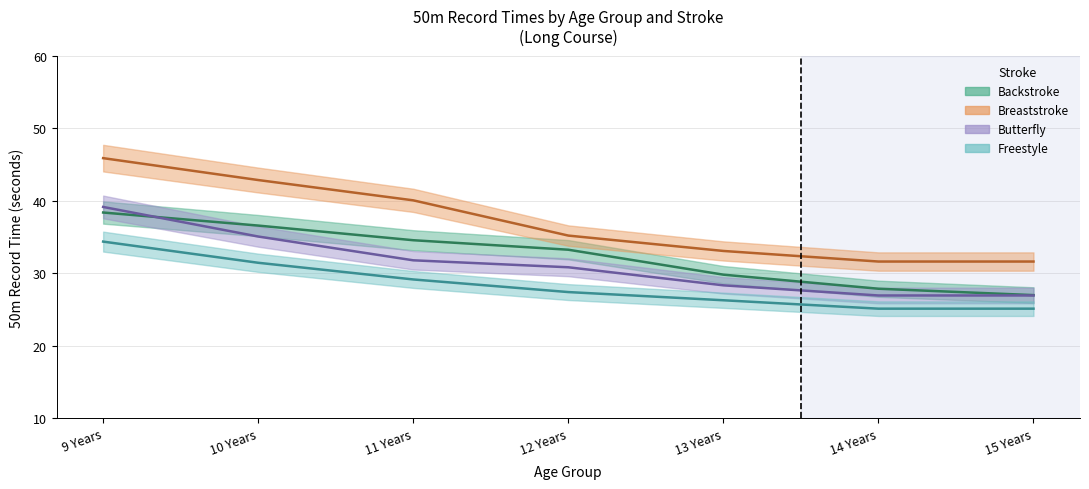

True or false: Breaststroke and Freestyle intersect in this chart.

False